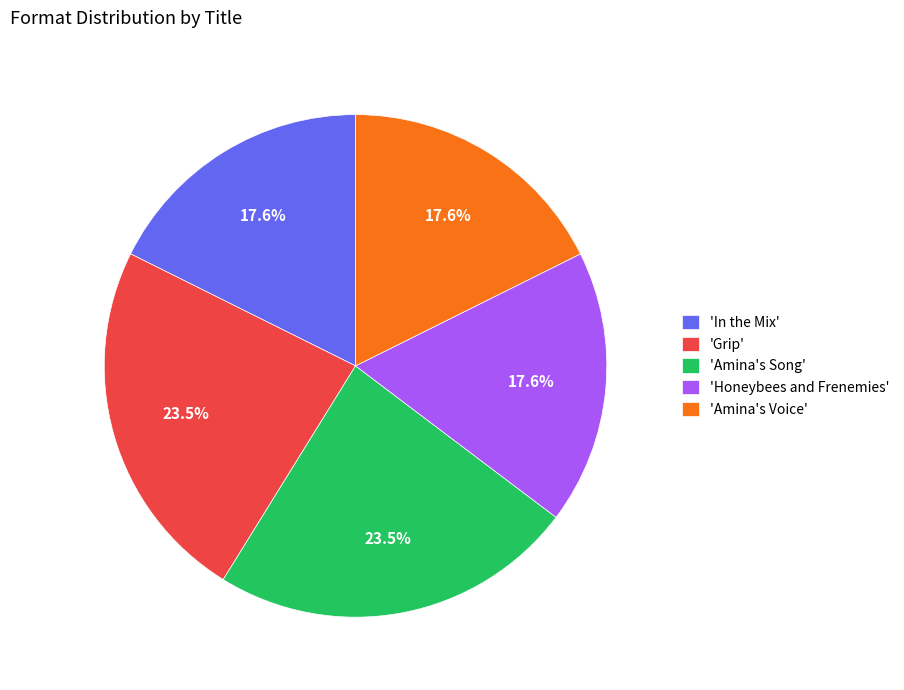

To the nearest percent, what is the difference between the largest and smallest slice percentages?

6%